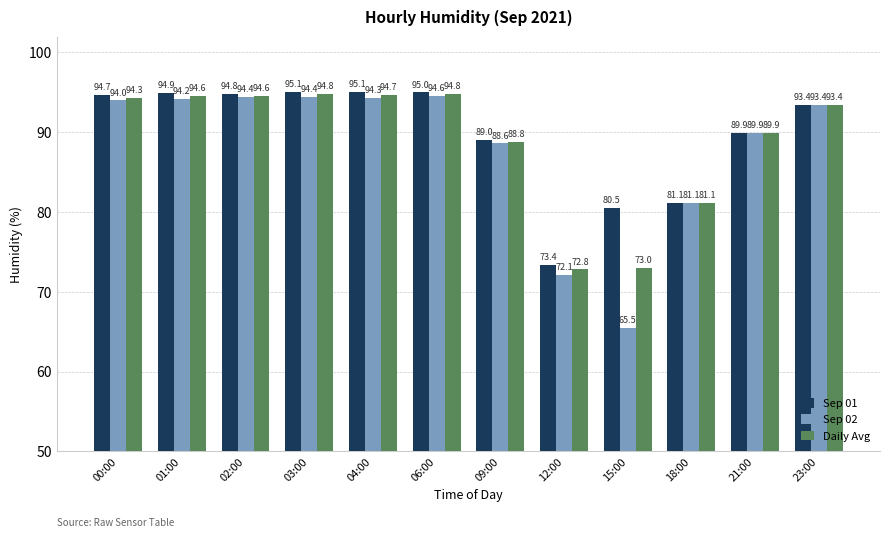

True or false: Daily Avg has a value of 168.9 at 02:00.

False